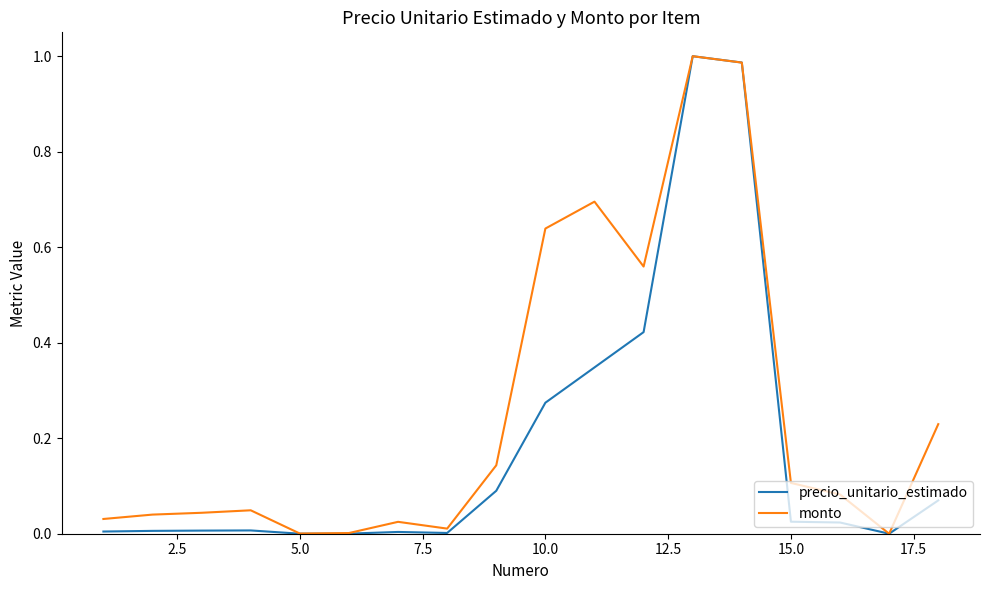

Rank the series by their average value, from highest to lowest.

monto, precio_unitario_estimado